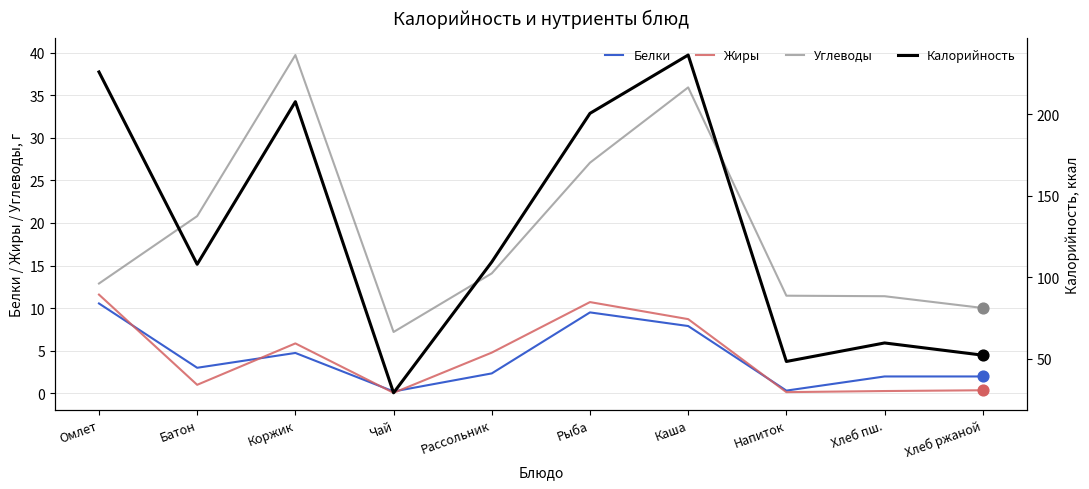

Which series reaches the minimum Y coordinate?

Жиры